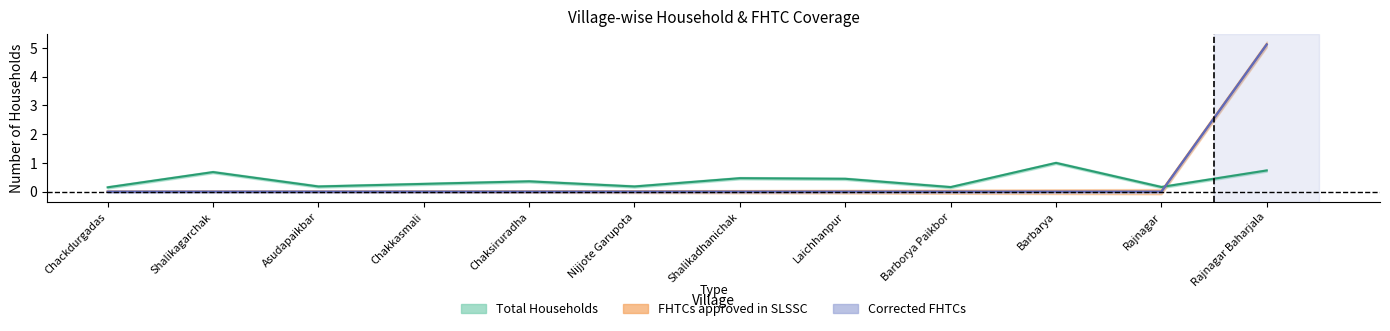

At which label is Total Households closest to 0?

Chackdurgadas